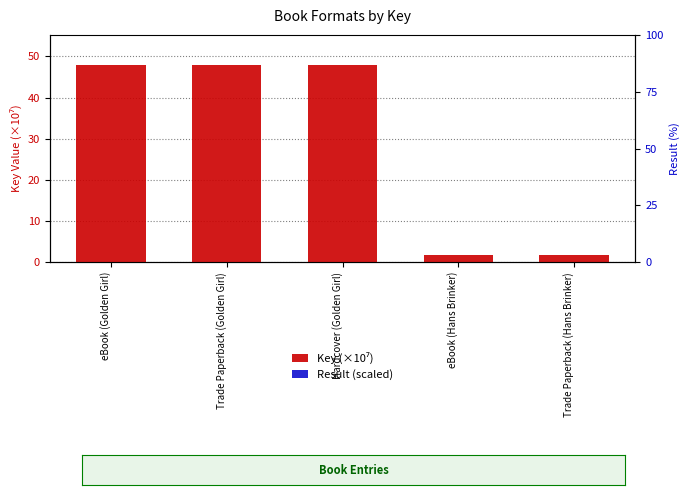

Which series has the widest spread of values?

Key (×10⁷)